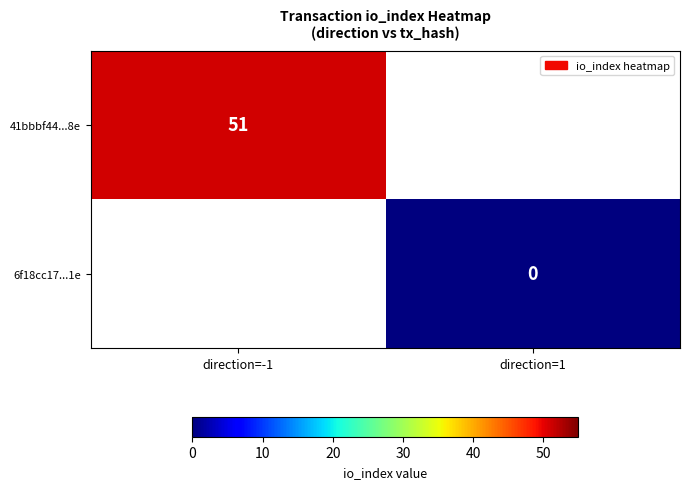

True or false: 41bbbf44...8e has a value of 51 at direction=-1.

True